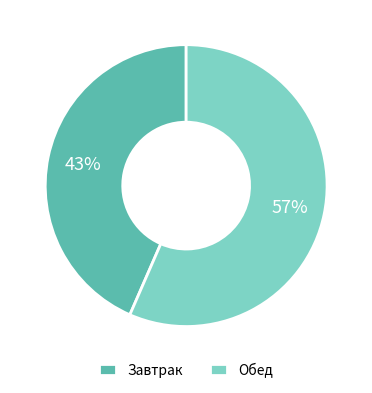

Between Завтрак and Обед, which is larger?

Обед